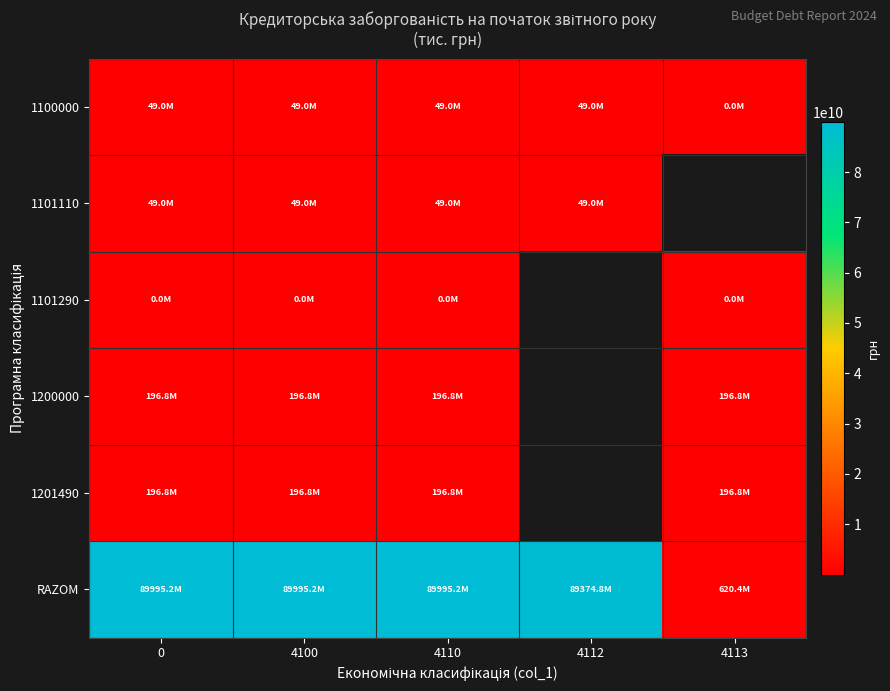

The 1101110 series shows 11979532.3 at 0. True or false?

False